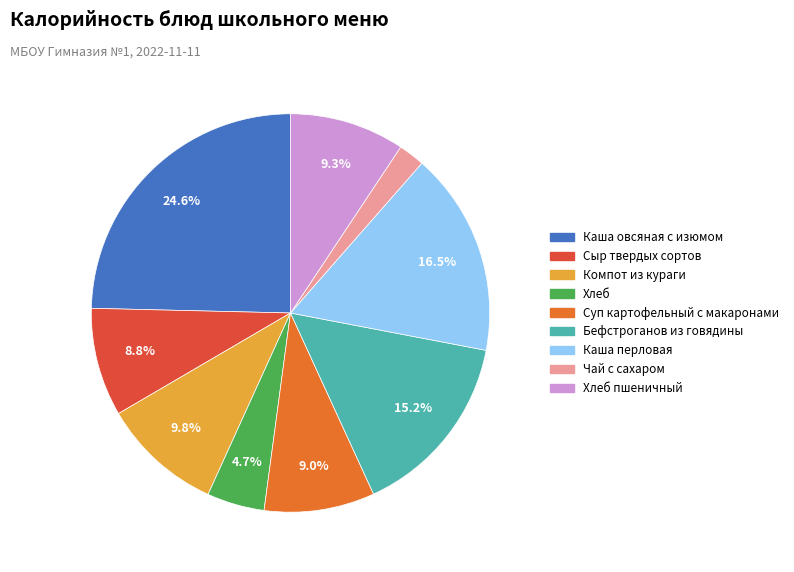

Is there a majority slice in this chart?

No